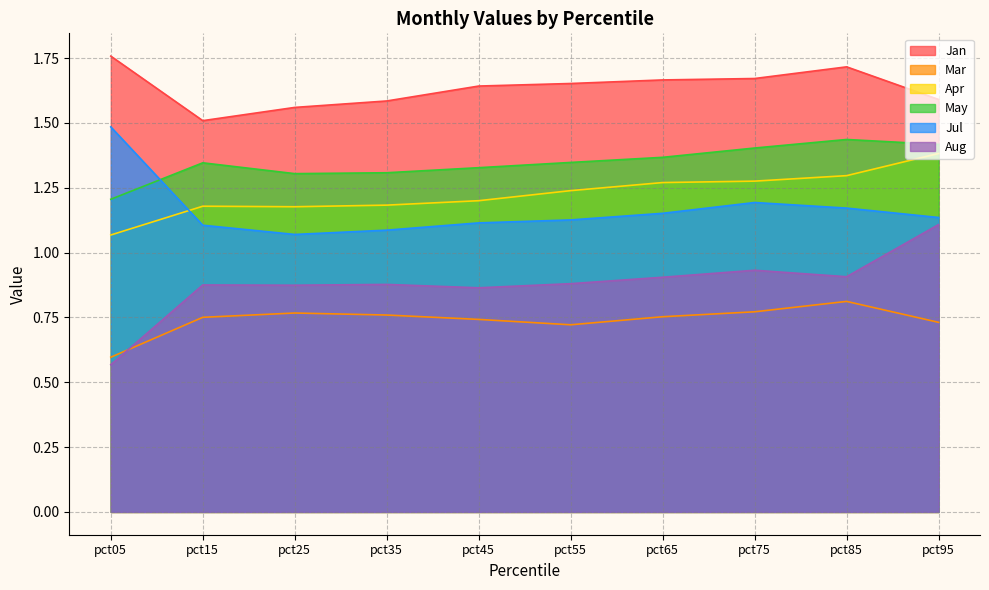

What is the minimum value for Apr?

1.1